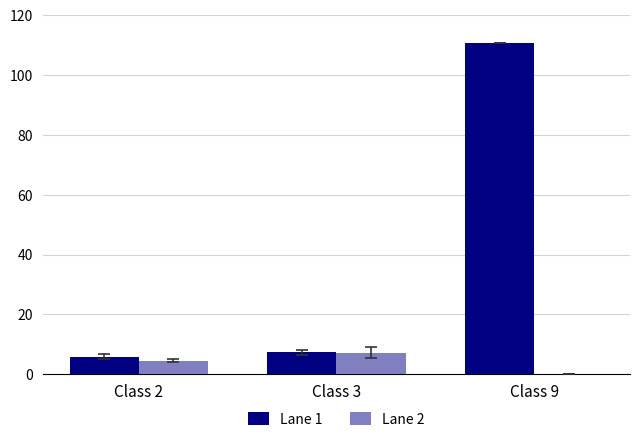

What is the maximum value for Lane 1?

110.6